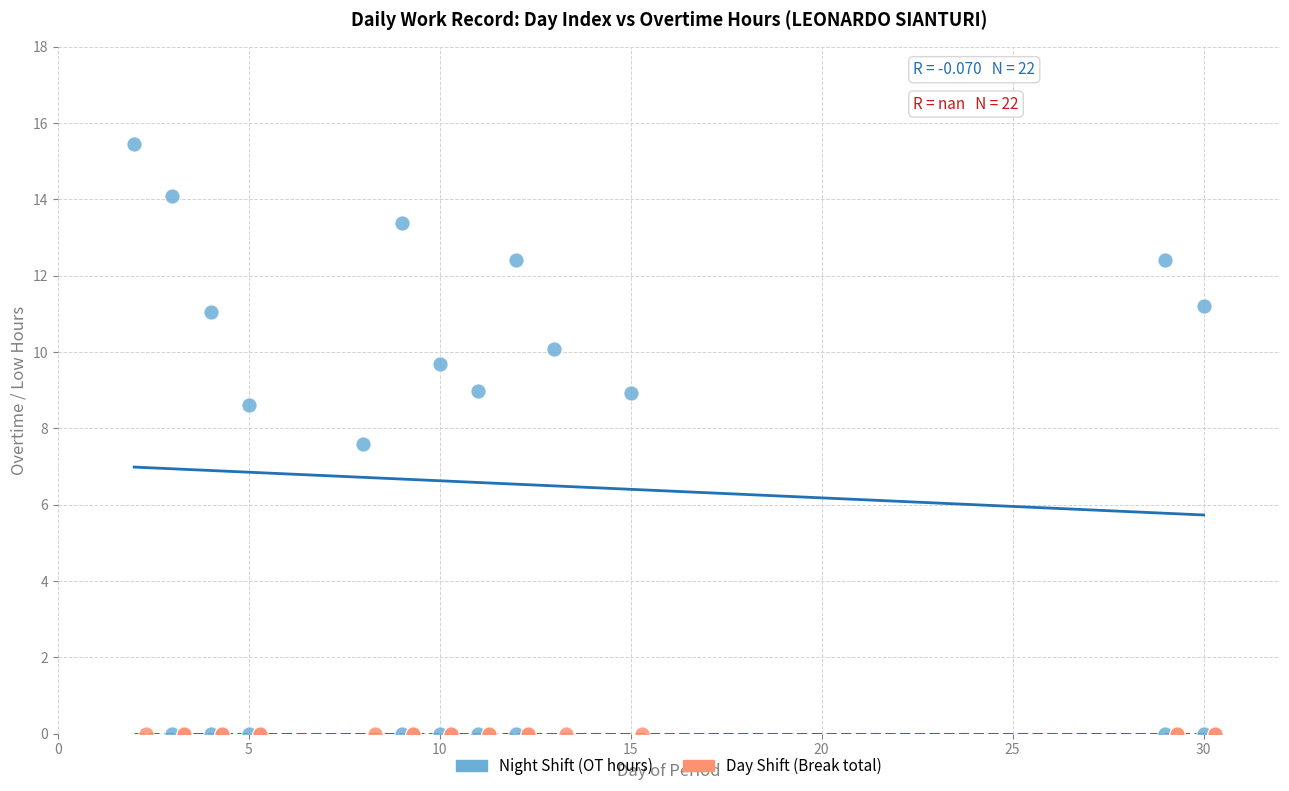

Which series reaches the maximum Y coordinate?

Night Shift (OT hours)